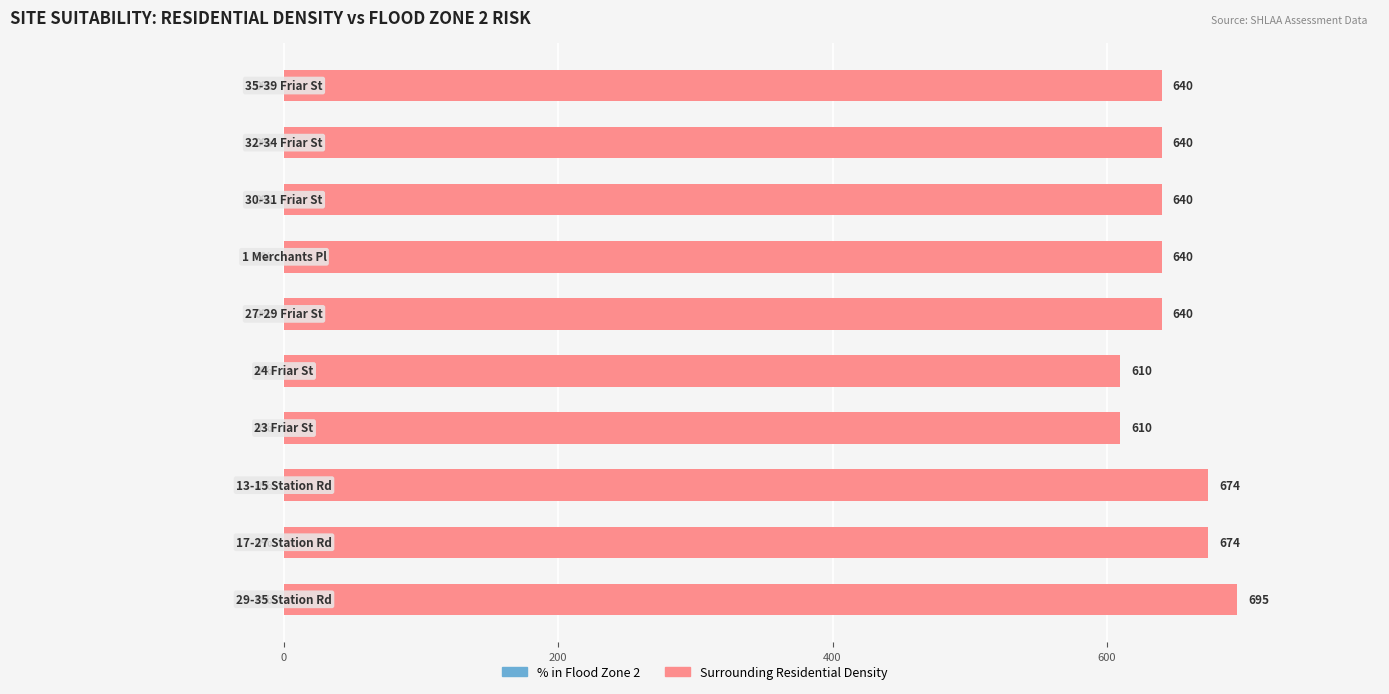

What is the maximum value shown in the chart?

695